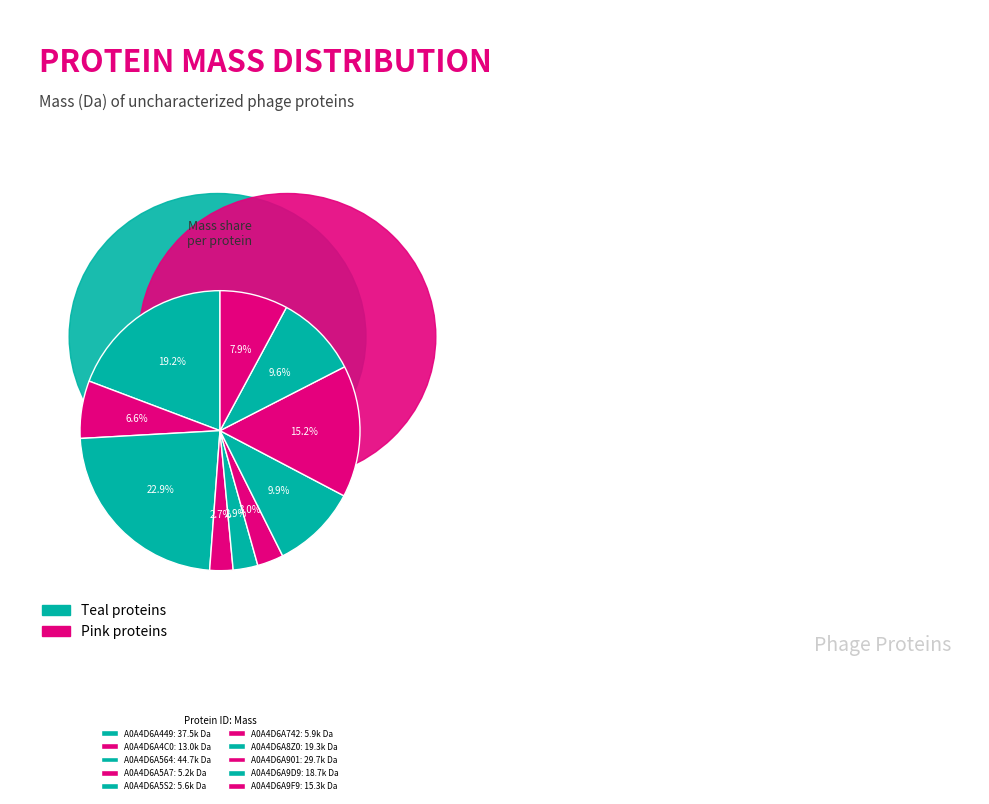

Is it true that A0A4D6A5A7 is 8% of the pie?

False